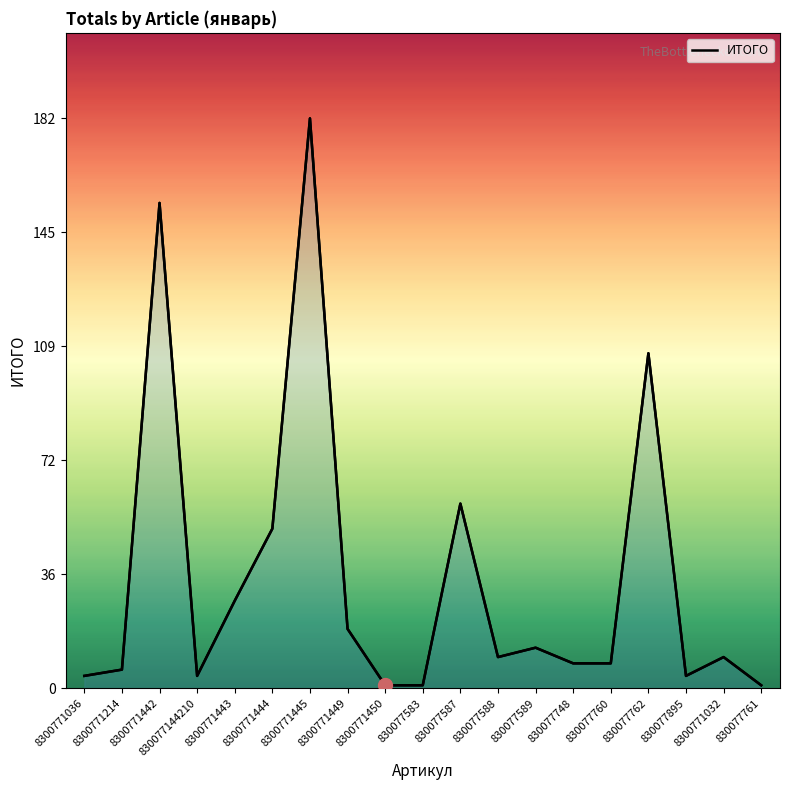

What is the average value?

35